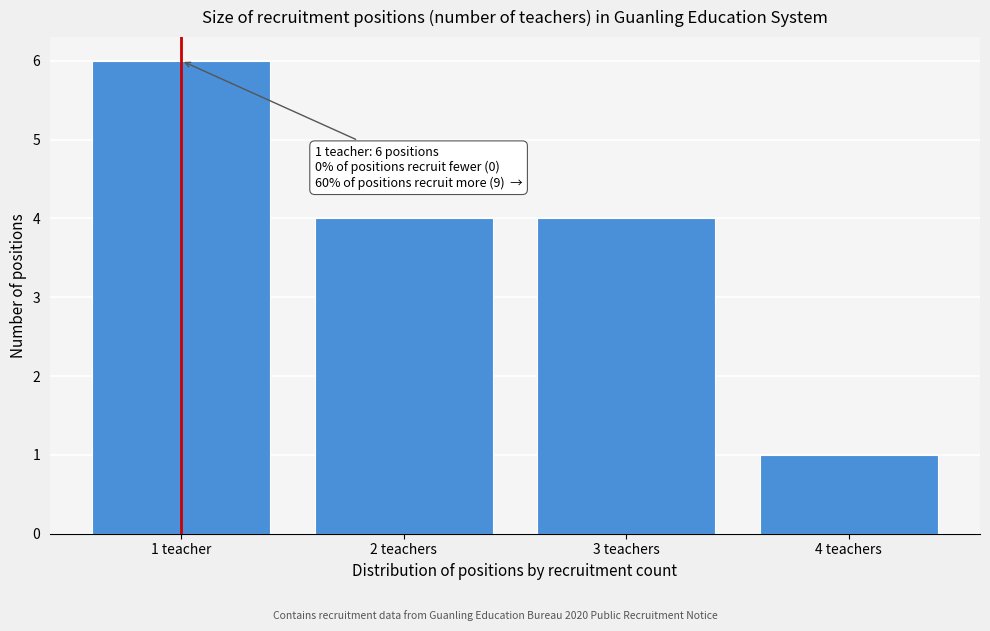

Reading right to left, list all the values displayed in this chart.

1	4	4	6